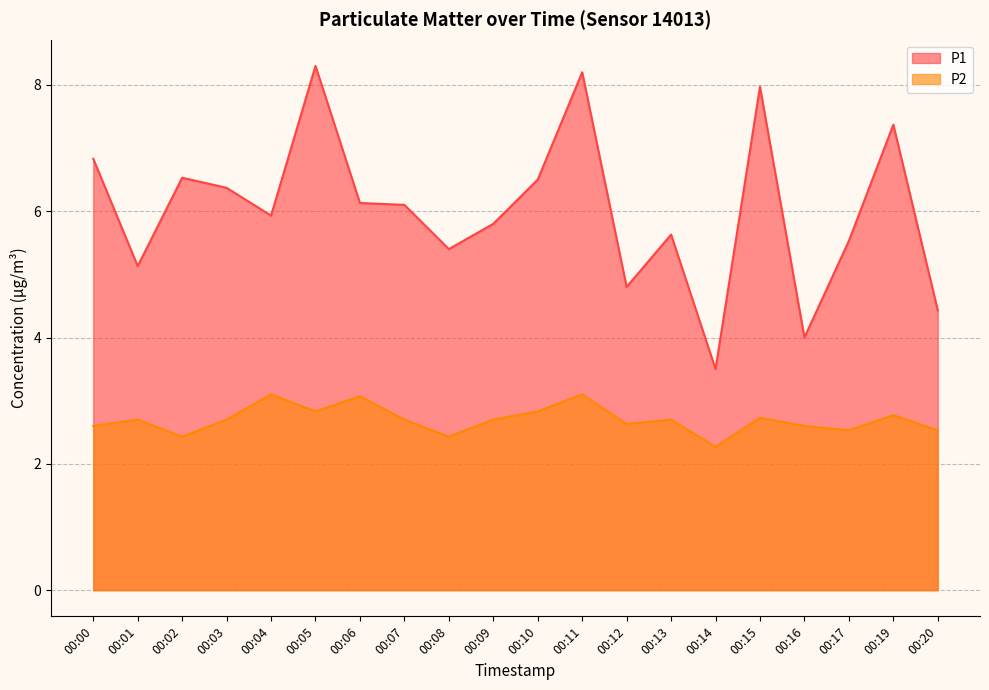

Which series has the largest total across all categories?

P1